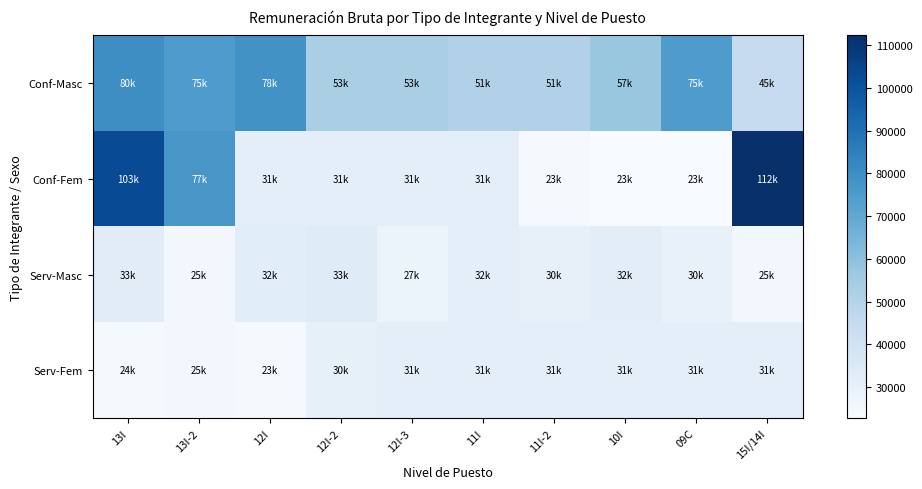

How many data points does each series have?

10